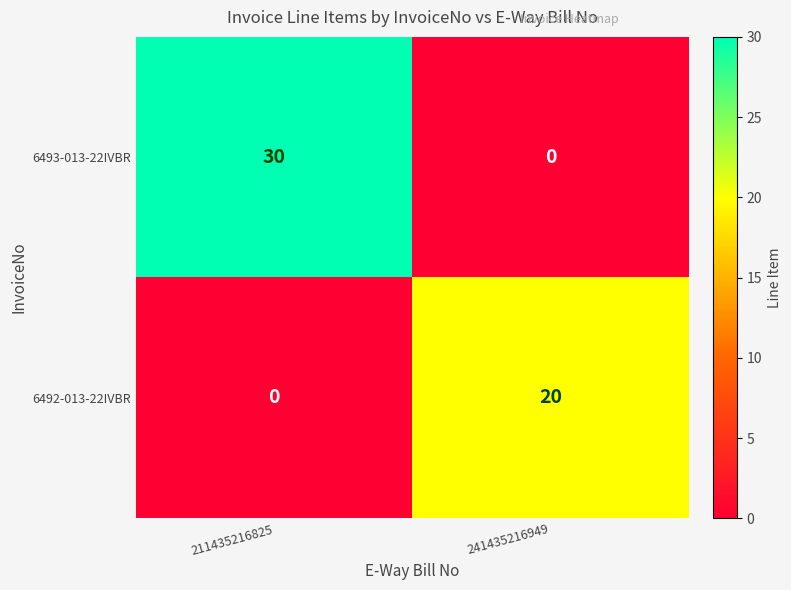

Reading left to right, what are all the values shown in this chart?

6493-013-22IVBR: 30	0
6492-013-22IVBR: 0	20